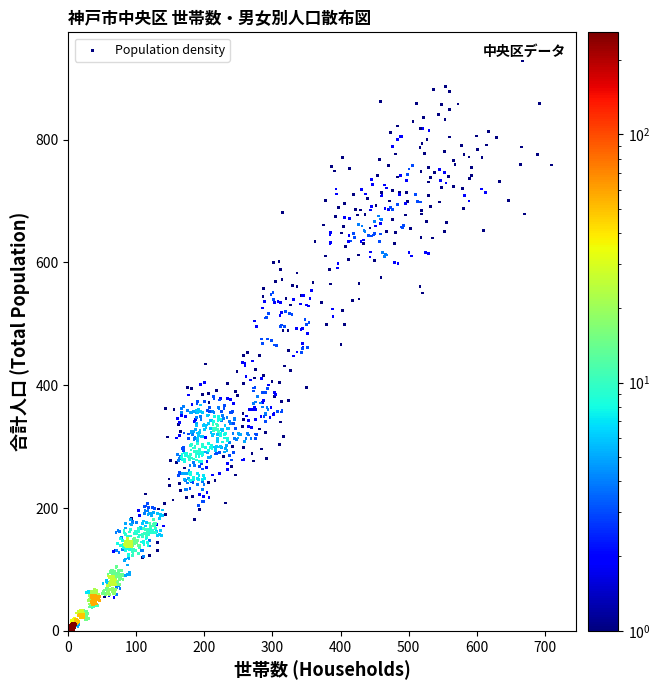

What is the range of X values (max minus min)?

712.5